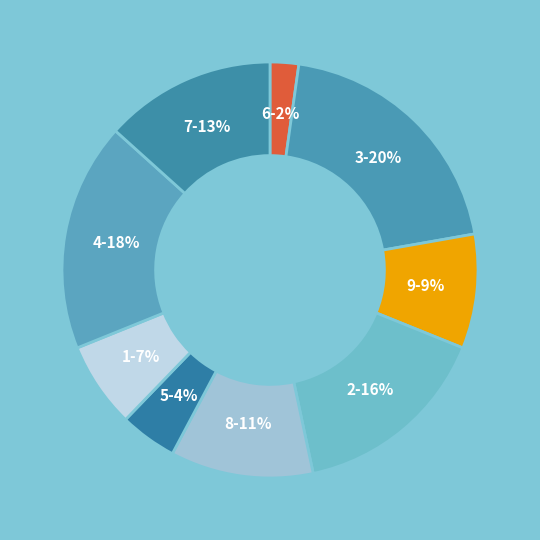

Which slice is the largest?

3